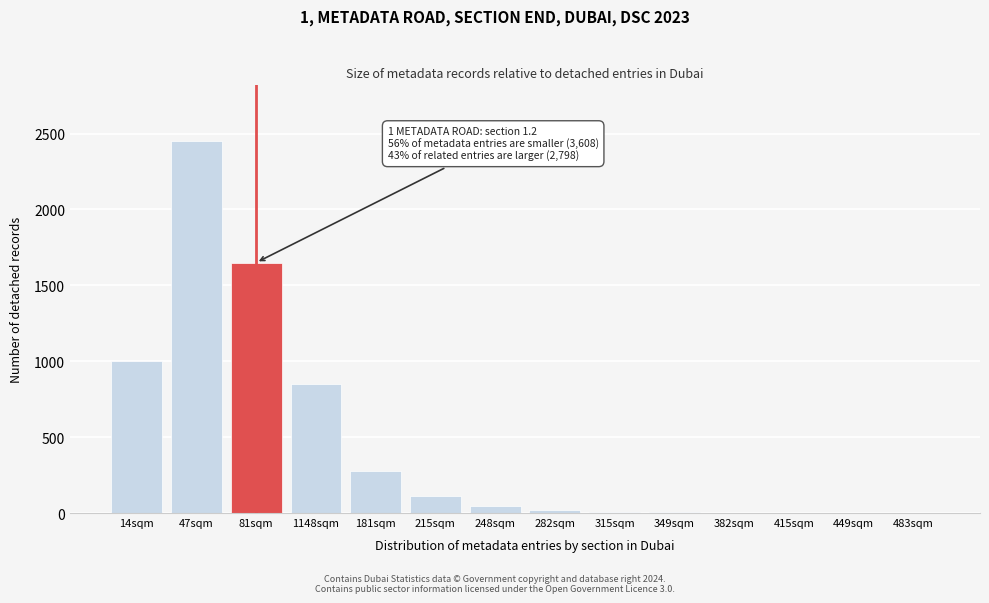

The value at 47sqm is 2450. True or false?

True